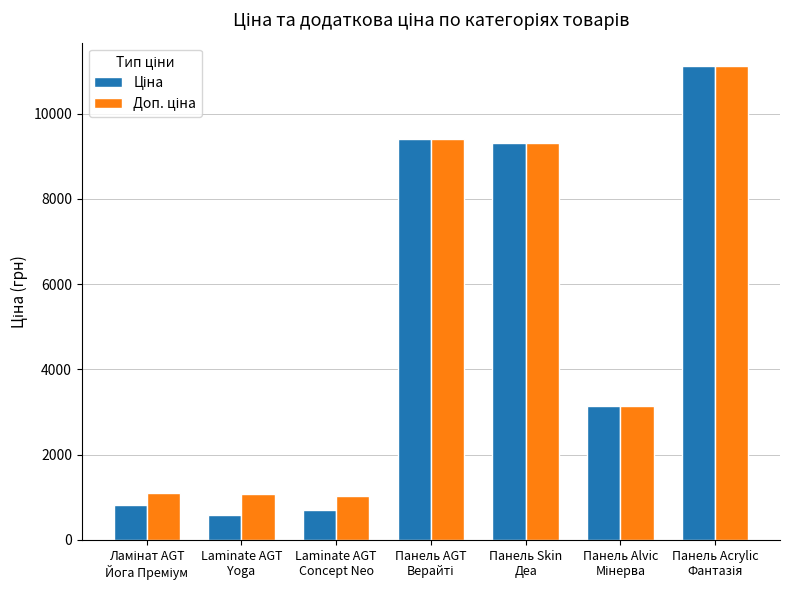

At how many categories does at least one series exceed 1773?

4